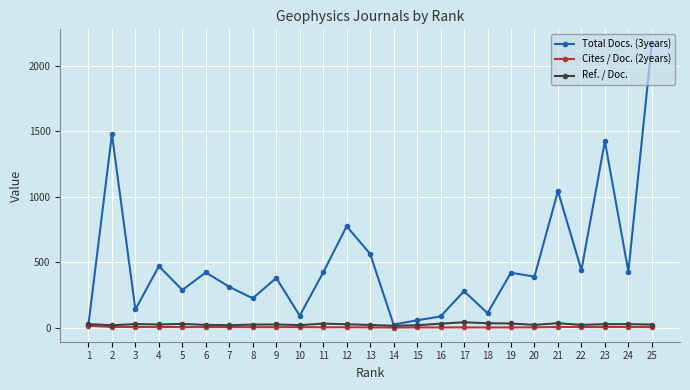

True or false: Cites / Doc. (2years) has more than 0 points higher than both neighbors.

True